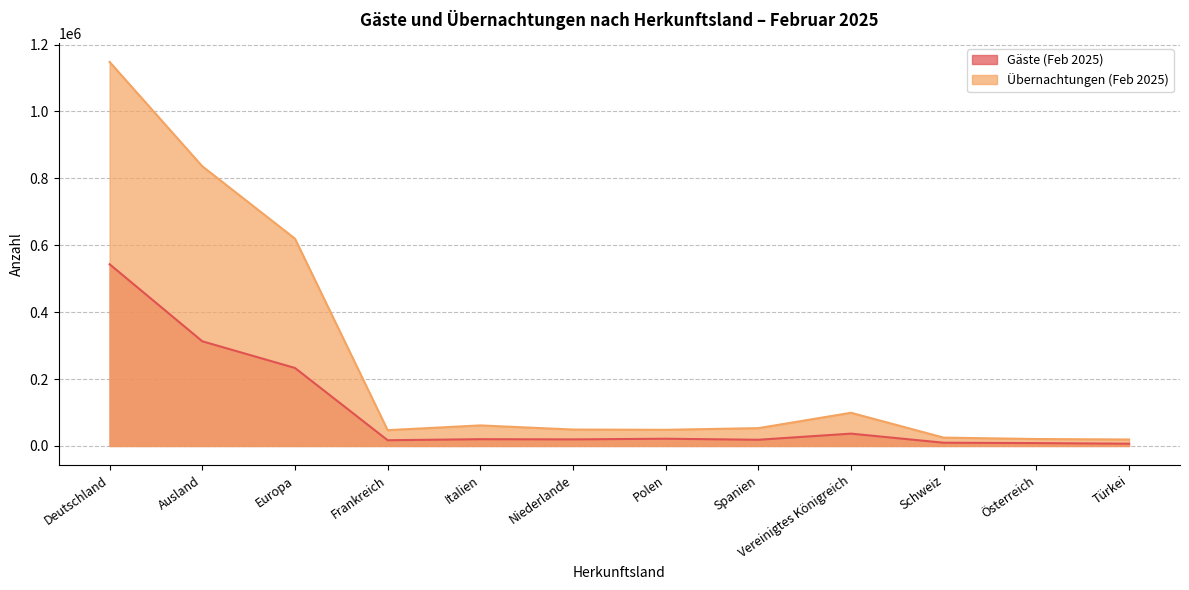

How many values in the Gäste (Feb 2025) series are below 20221?

6